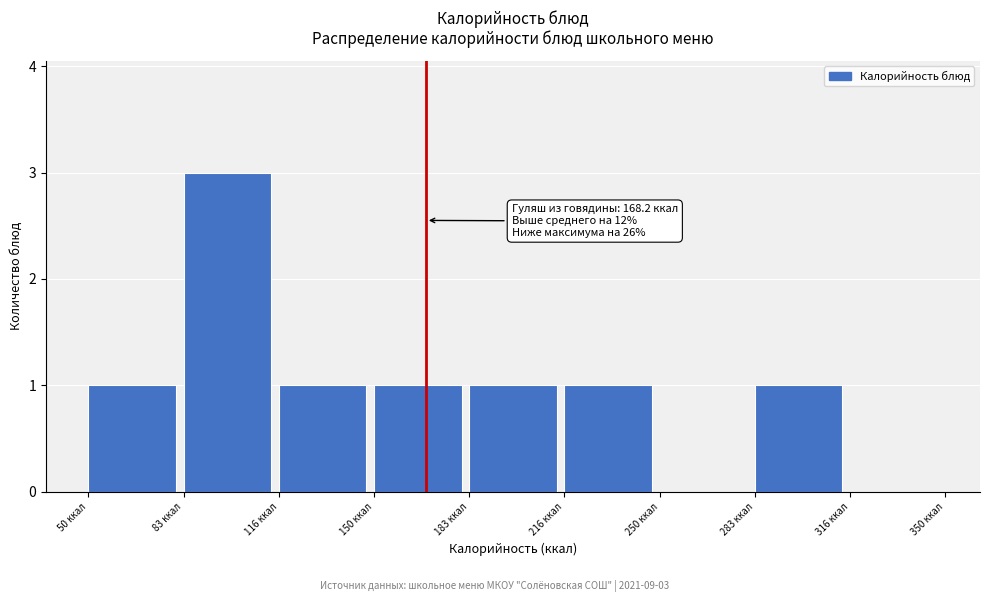

Over which range of the x-axis is the bar tallest?

85 to 115